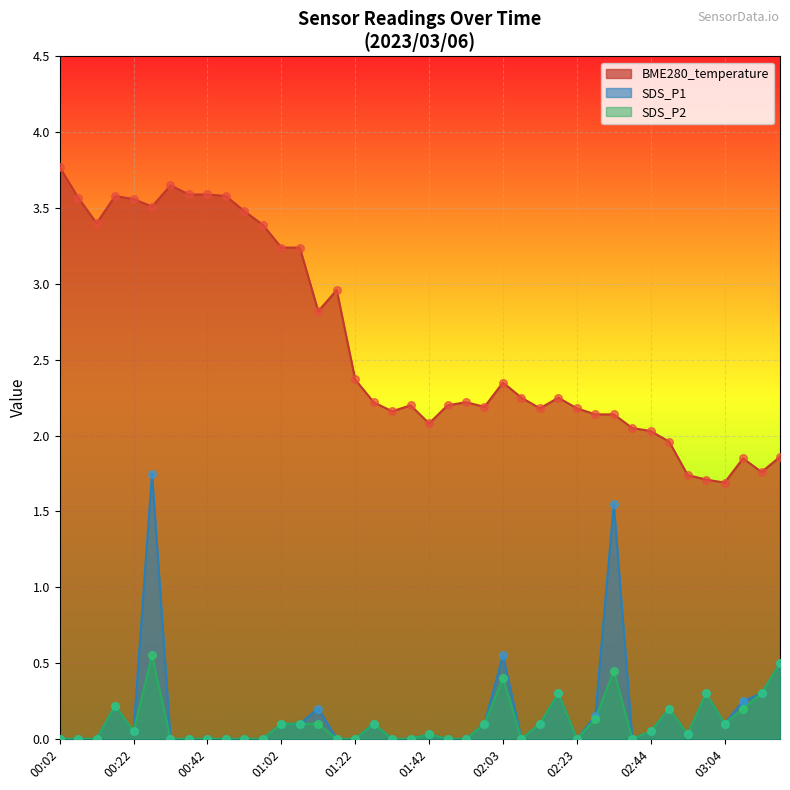

Which series has the largest Y range (max minus min)?

BME280_temperature